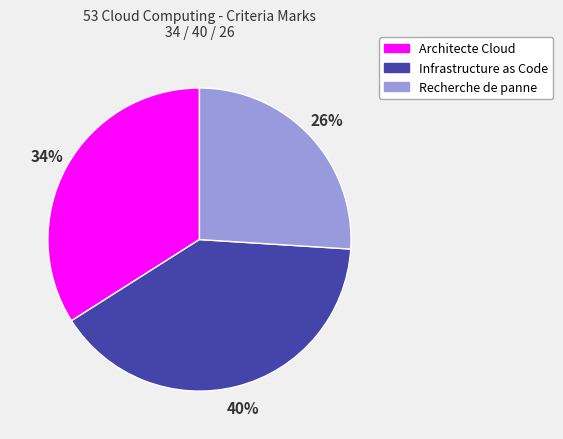

What percentage is the Recherche de panne slice, to the nearest percent?

26%